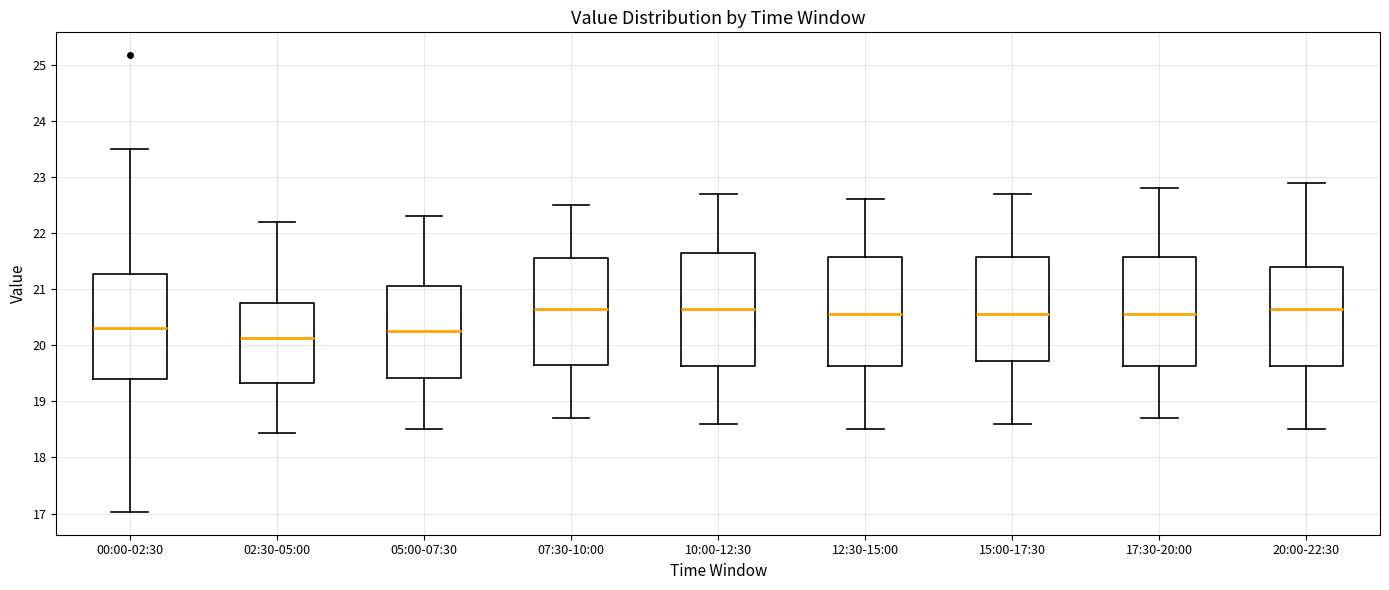

Reading left to right, read every box against the y-axis: the position of its median line, the range the box covers, and the ends of its whiskers. The values are not printed on the chart, so give them approximately, as read against the axis.

00:00-02:30: median 20.3, box 19.4 to 21.3, whiskers 17.0 to 23.5
02:30-05:00: median 20.1, box 19.3 to 20.7, whiskers 18.4 to 22.2
05:00-07:30: median 20.3, box 19.4 to 21.1, whiskers 18.5 to 22.3
07:30-10:00: median 20.7, box 19.7 to 21.6, whiskers 18.7 to 22.5
10:00-12:30: median 20.7, box 19.6 to 21.7, whiskers 18.6 to 22.7
12:30-15:00: median 20.6, box 19.6 to 21.6, whiskers 18.5 to 22.6
15:00-17:30: median 20.6, box 19.7 to 21.6, whiskers 18.6 to 22.7
17:30-20:00: median 20.6, box 19.6 to 21.6, whiskers 18.7 to 22.8
20:00-22:30: median 20.7, box 19.6 to 21.4, whiskers 18.5 to 22.9